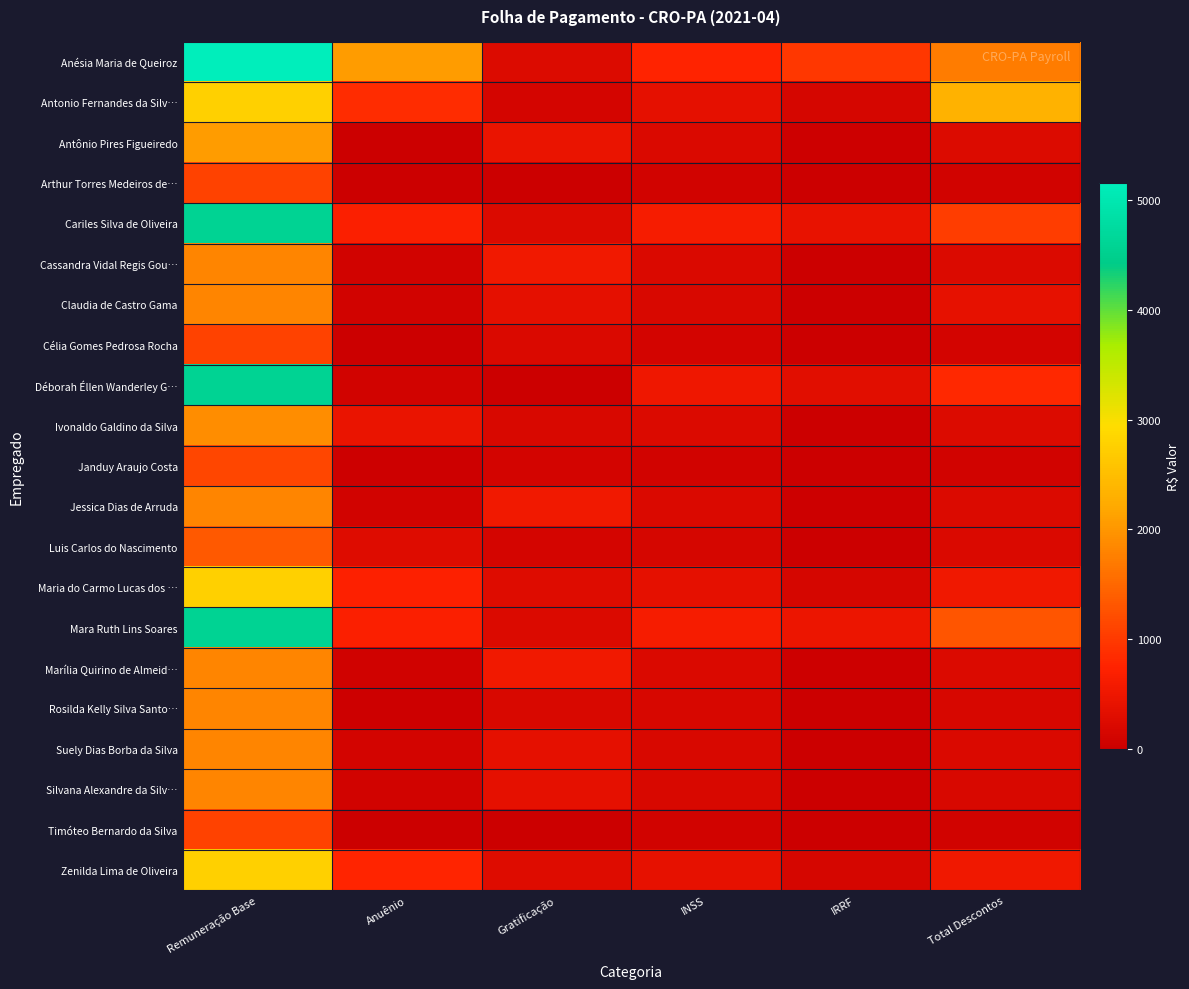

Which series has the largest total across all categories?

Anésia Maria de Queiroz